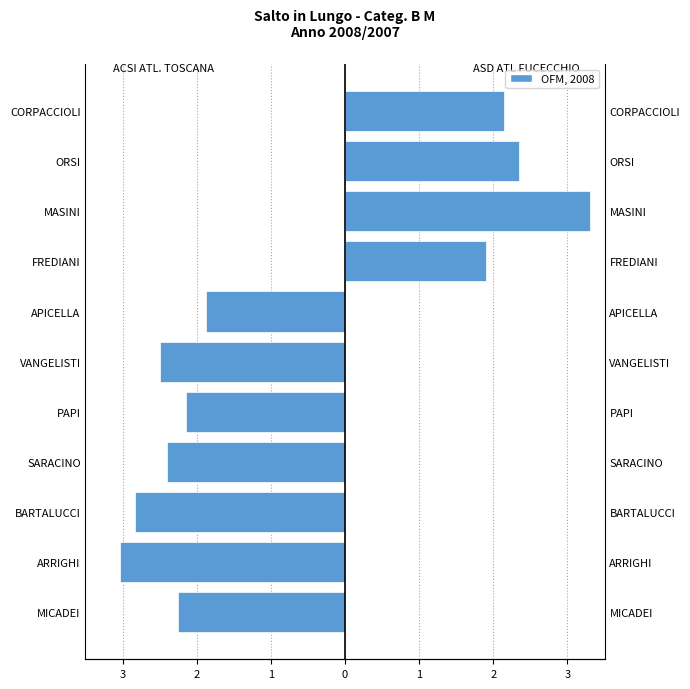

Which series has the largest total across all categories?

ASD ATL FUCECCHIO